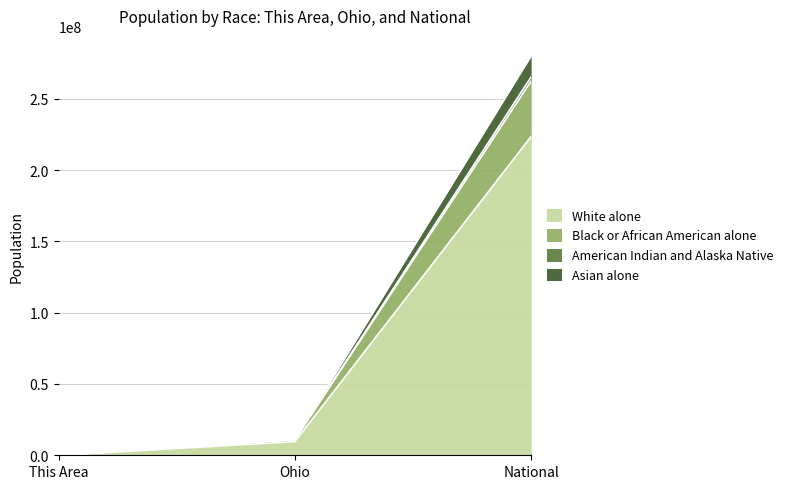

Rank the categories by White alone value from lowest to highest.

This Area, Ohio, National